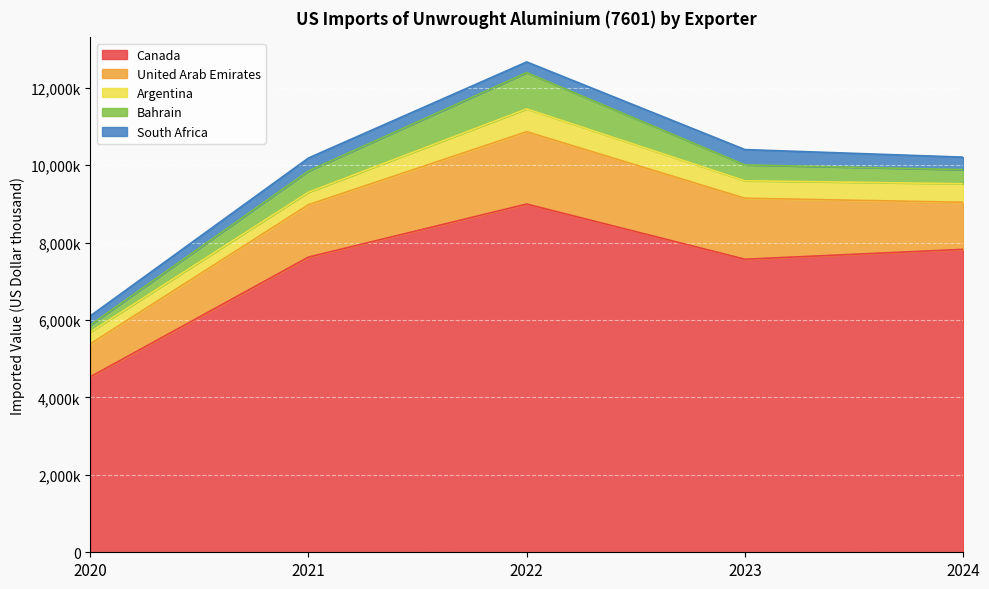

What is the minimum value shown in the chart?

179425